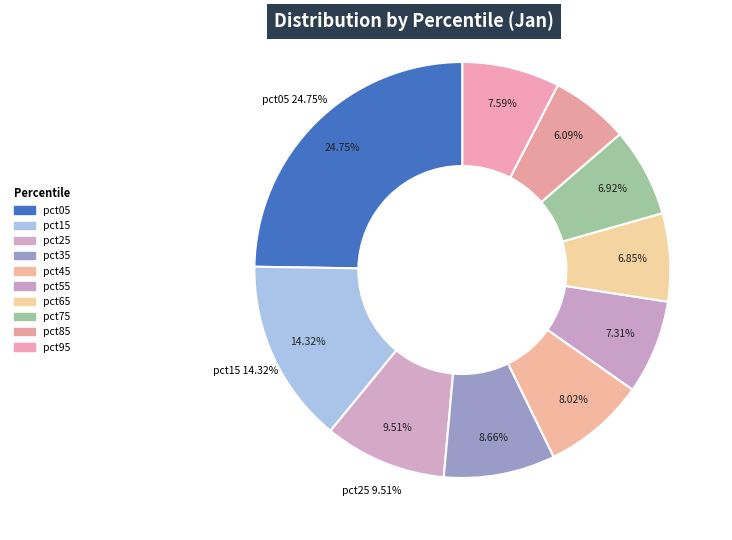

Is pct65 the majority of the pie?

No